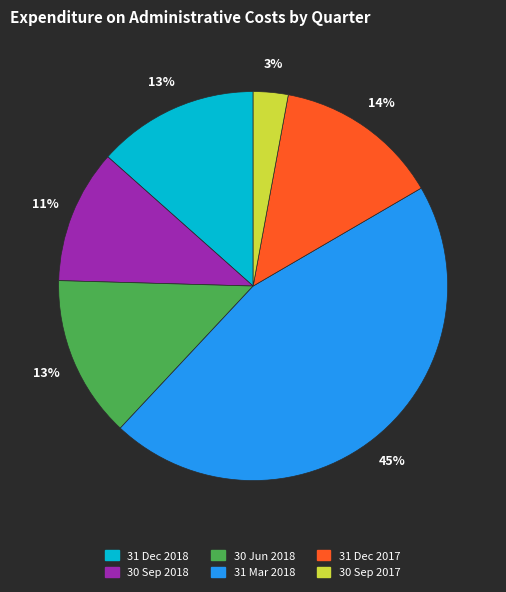

To the nearest percent, what is the average slice percentage?

17%